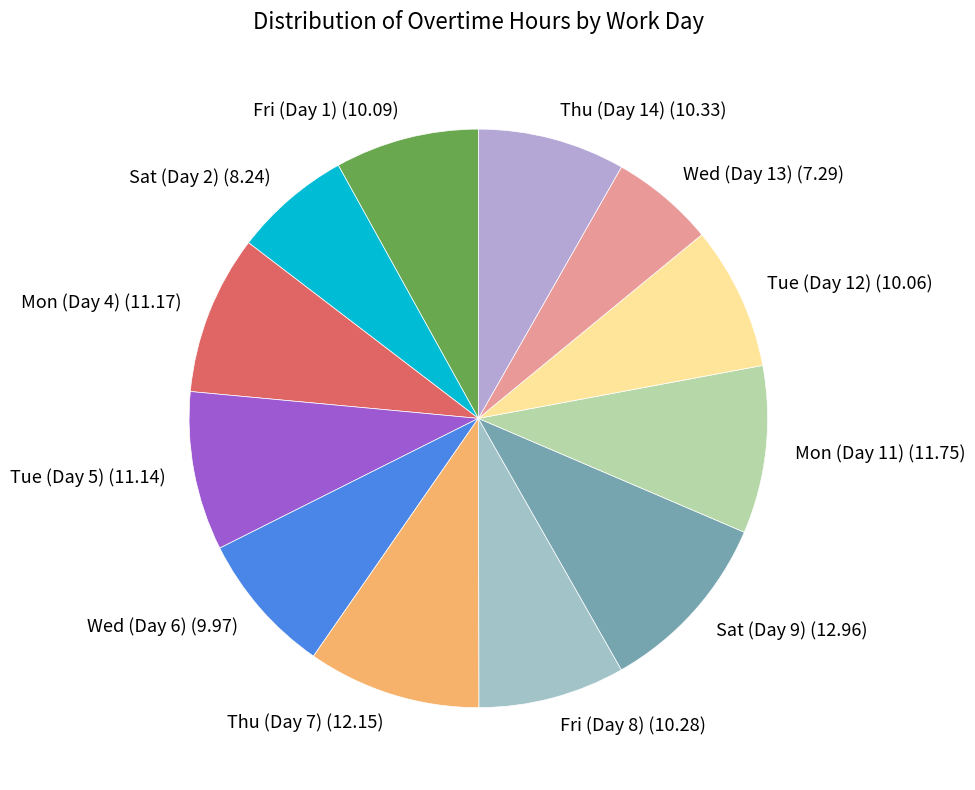

Is the sum of Thu (Day 7) (12.15) and Sat (Day 9) (12.96) greater than half?

No